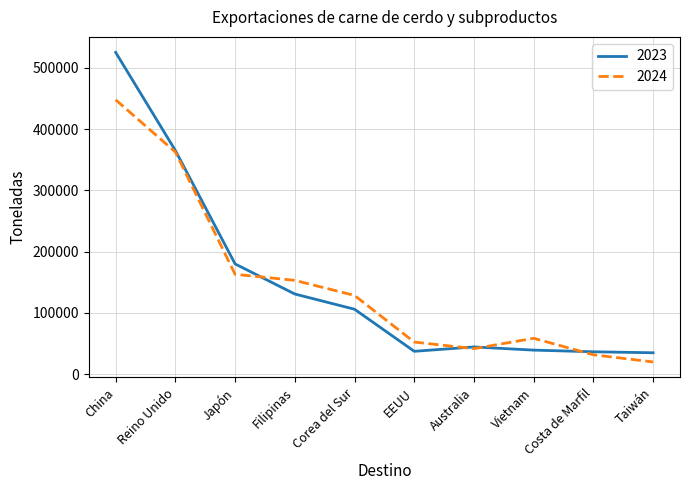

List the series in order of their peak value, highest first.

2023, 2024